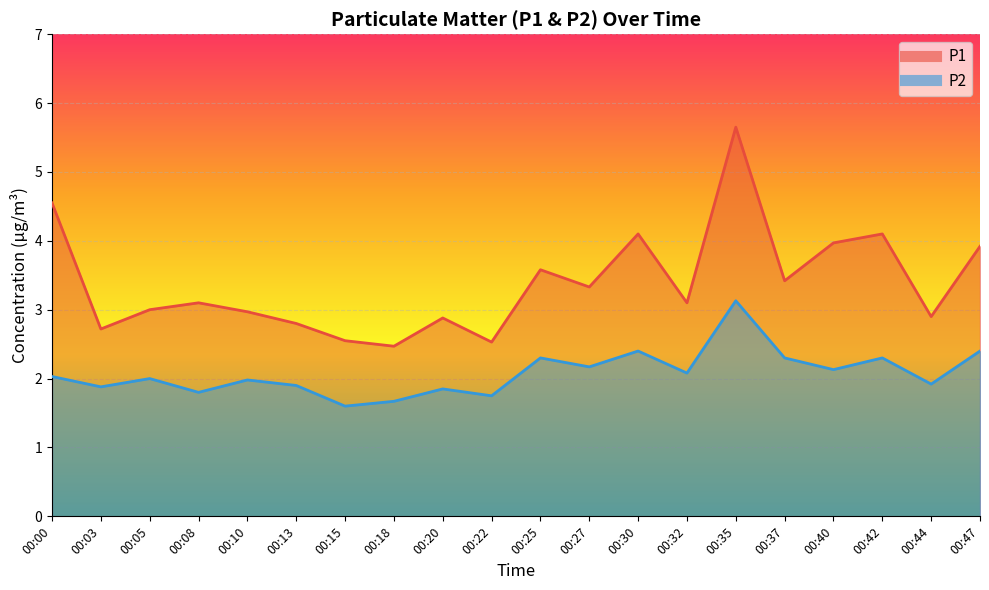

Rank the series by their maximum value, from lowest to highest.

P2, P1